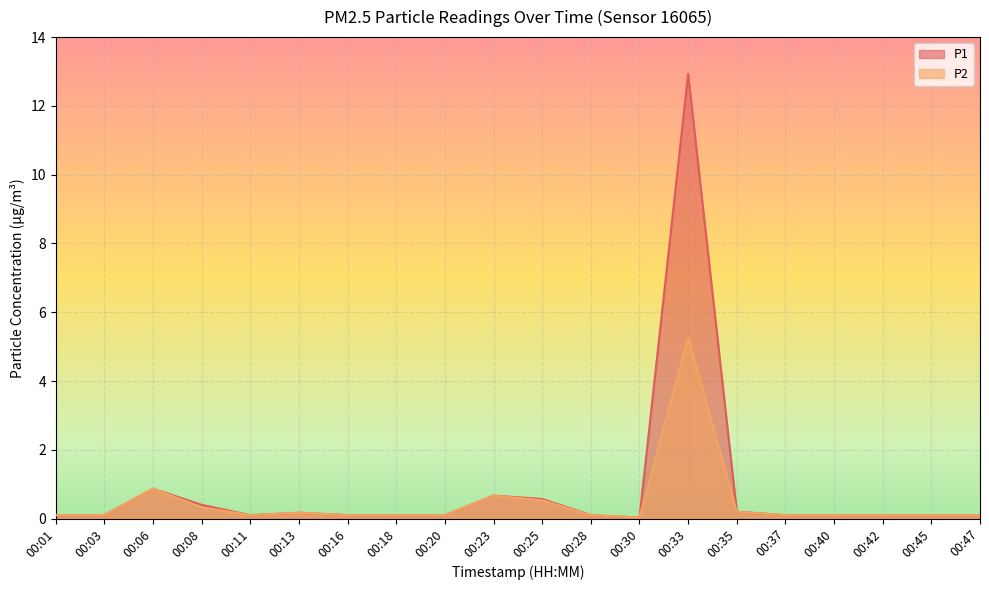

In P1, how many points are lower than both neighbors (excluding endpoints)?

2